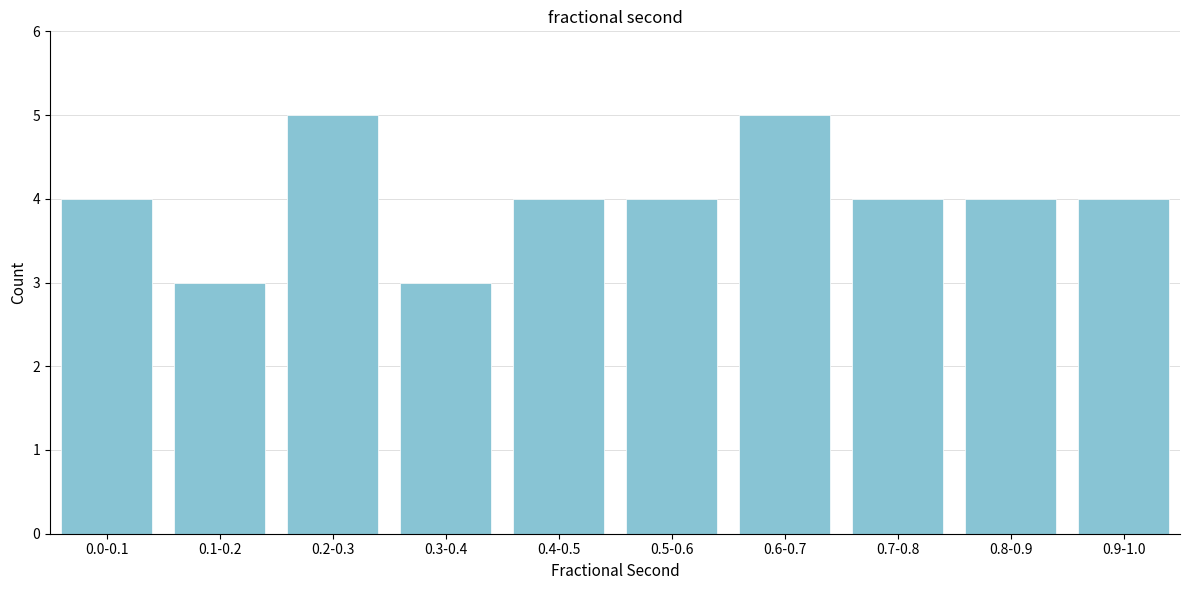

Reading right to left, what are all the values shown in this chart?

0.9-1.0=4	0.8-0.9=4	0.7-0.8=4	0.6-0.7=5	0.5-0.6=4	0.4-0.5=4	0.3-0.4=3	0.2-0.3=5	0.1-0.2=3	0.0-0.1=4